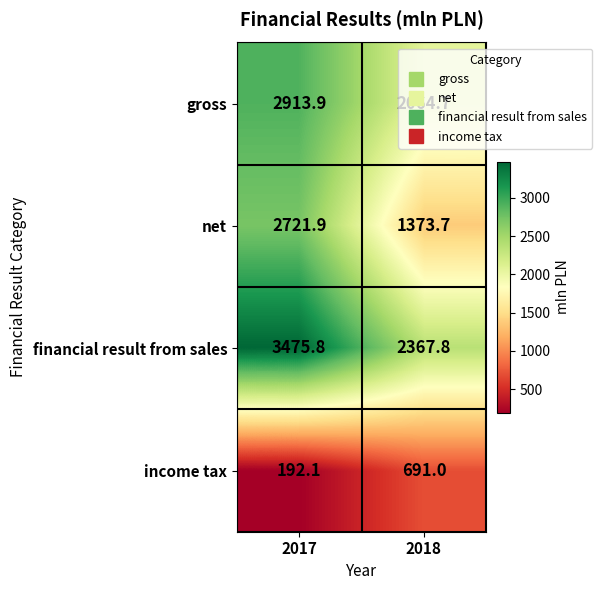

What is the total value across all series at 2017?

9303.7